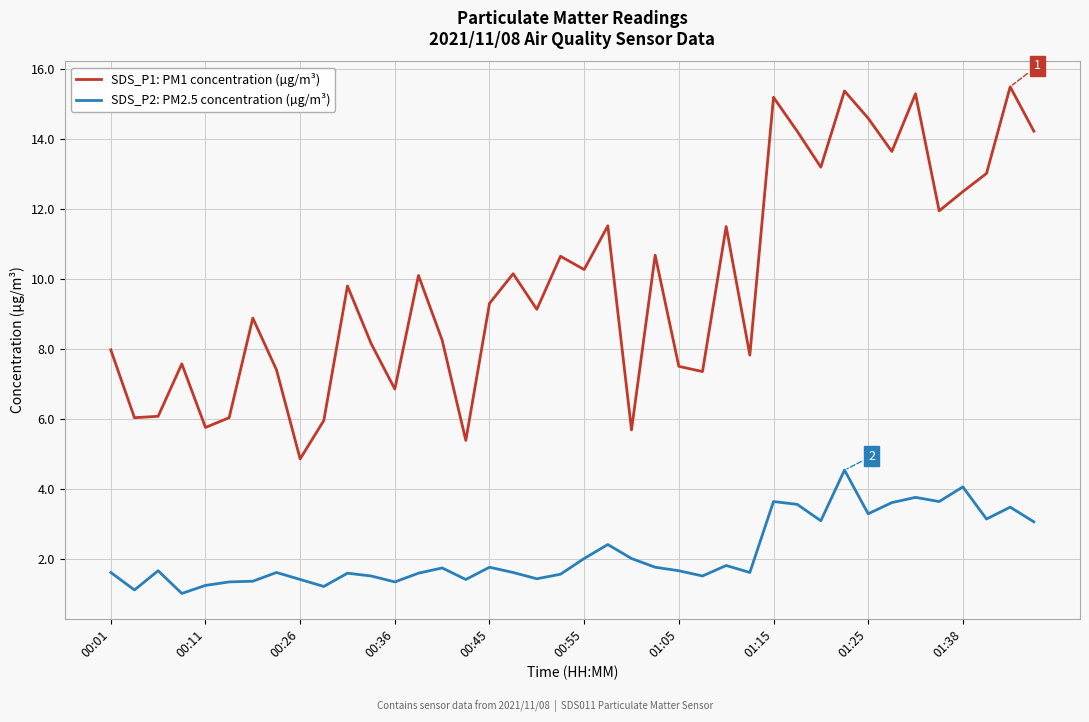

Which series has the largest range (max minus min)?

SDS_P1: PM1 concentration (µg/m³)